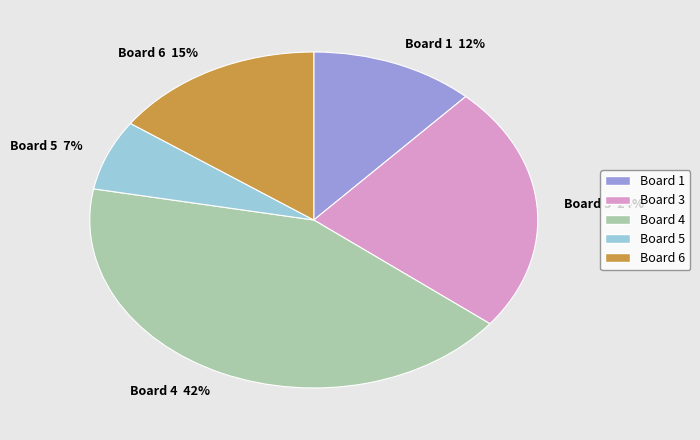

True or false: Board 3 accounts for 34% of the total.

False